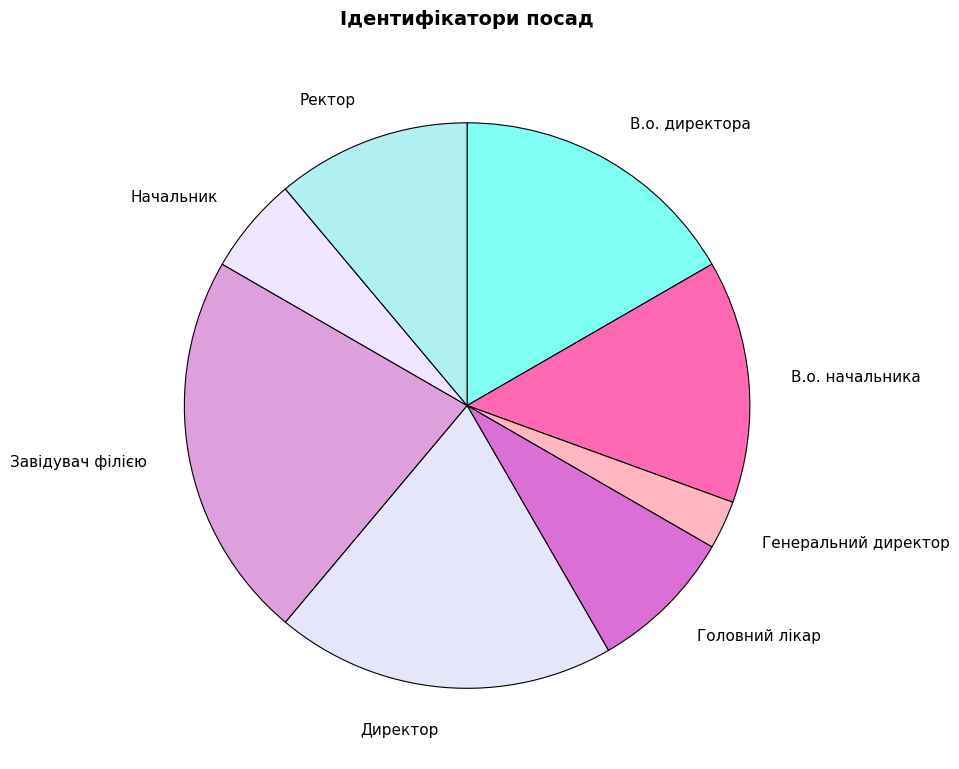

Rank the categories by value from highest to lowest.

Завідувач філією, Директор, В.о. директора, В.о. начальника, Ректор, Головний лікар, Начальник, Генеральний директор